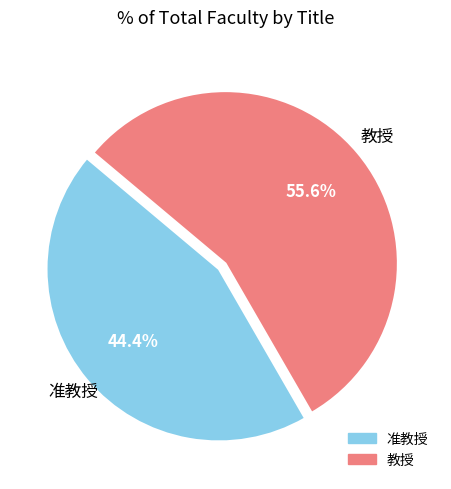

Rank the categories by value from highest to lowest.

教授, 准教授